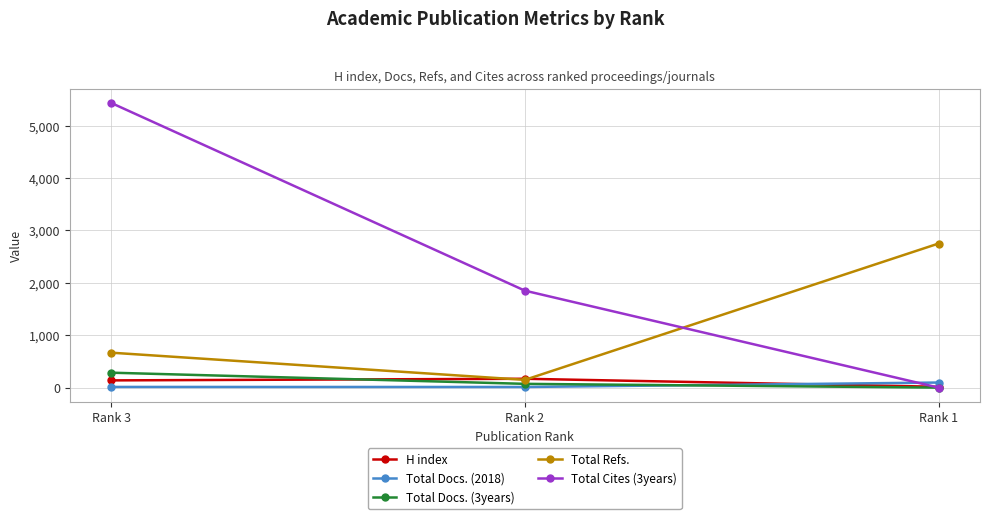

What is the sum of the H index values at Rank 1 and Rank 3?

154